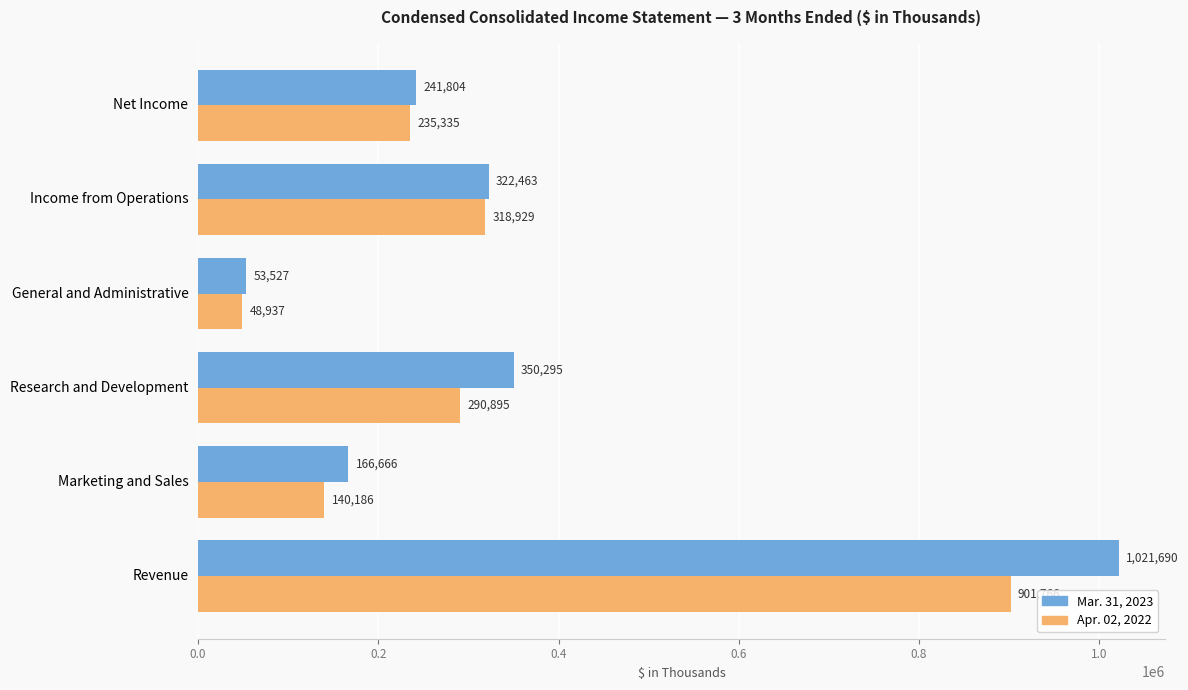

Rank the series by their average value, from highest to lowest.

Mar. 31, 2023, Apr. 02, 2022